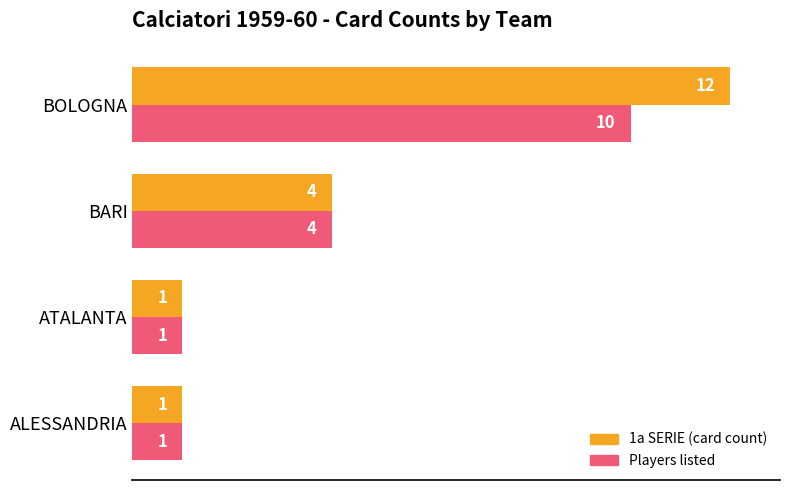

The value of Players listed at BOLOGNA is 16. True or false?

False